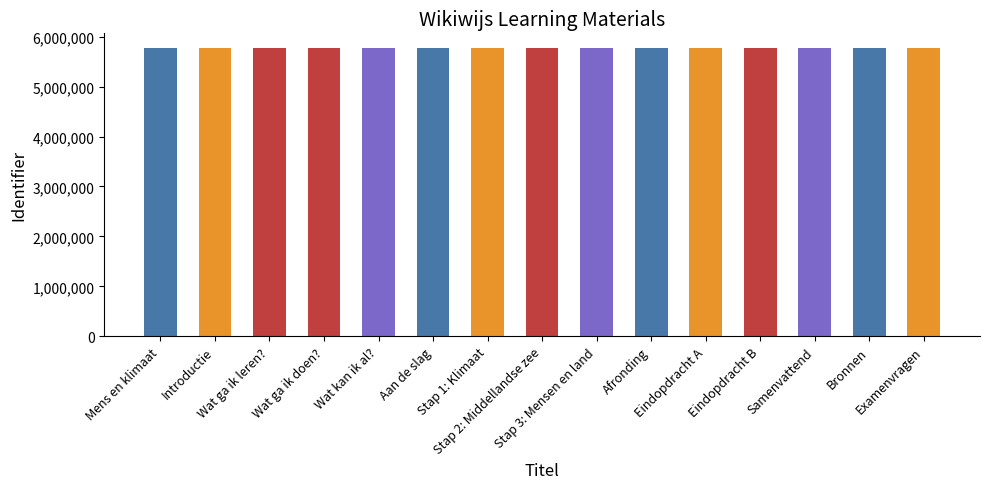

What is the sum of all values?

86667782